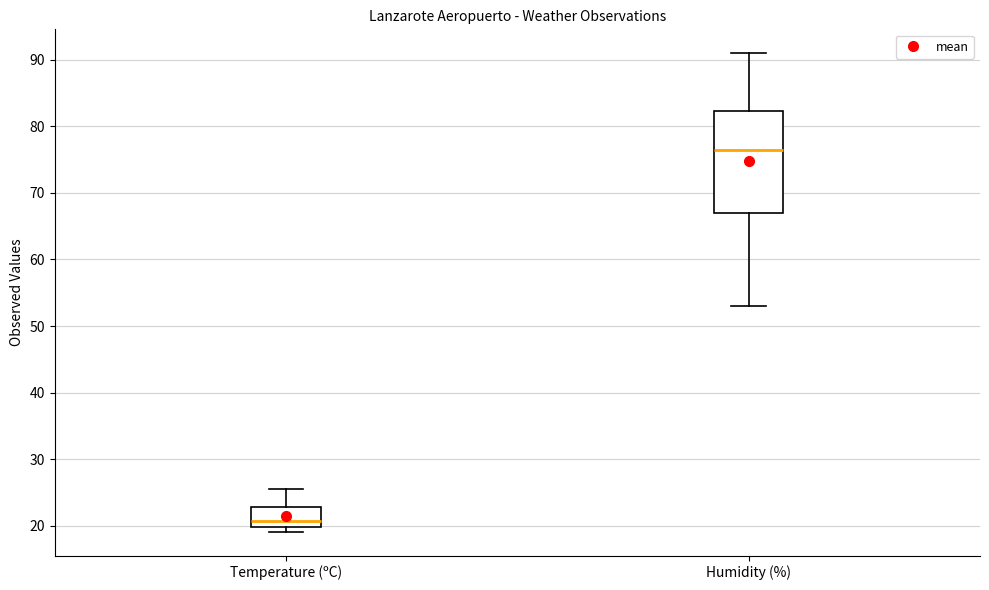

Which box has the highest median line?

Humidity (%)